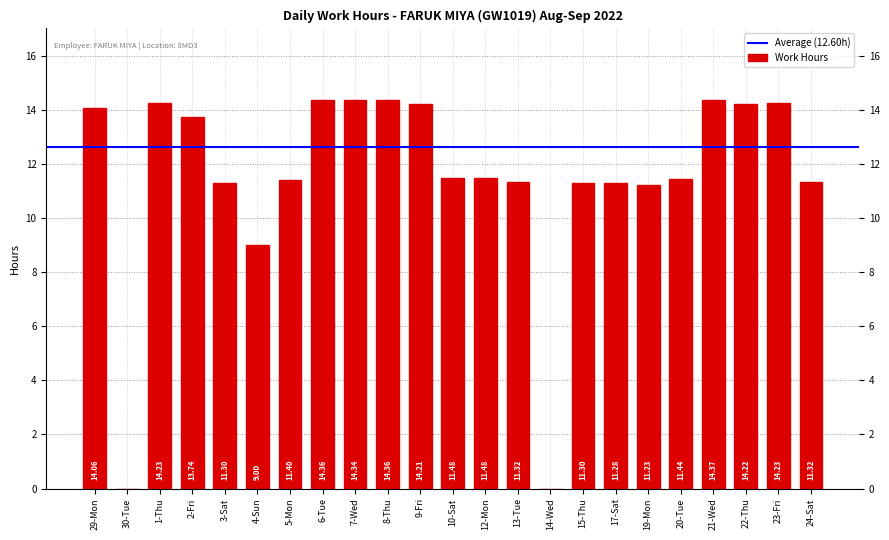

At which label is the value closest to 7?

4-Sun